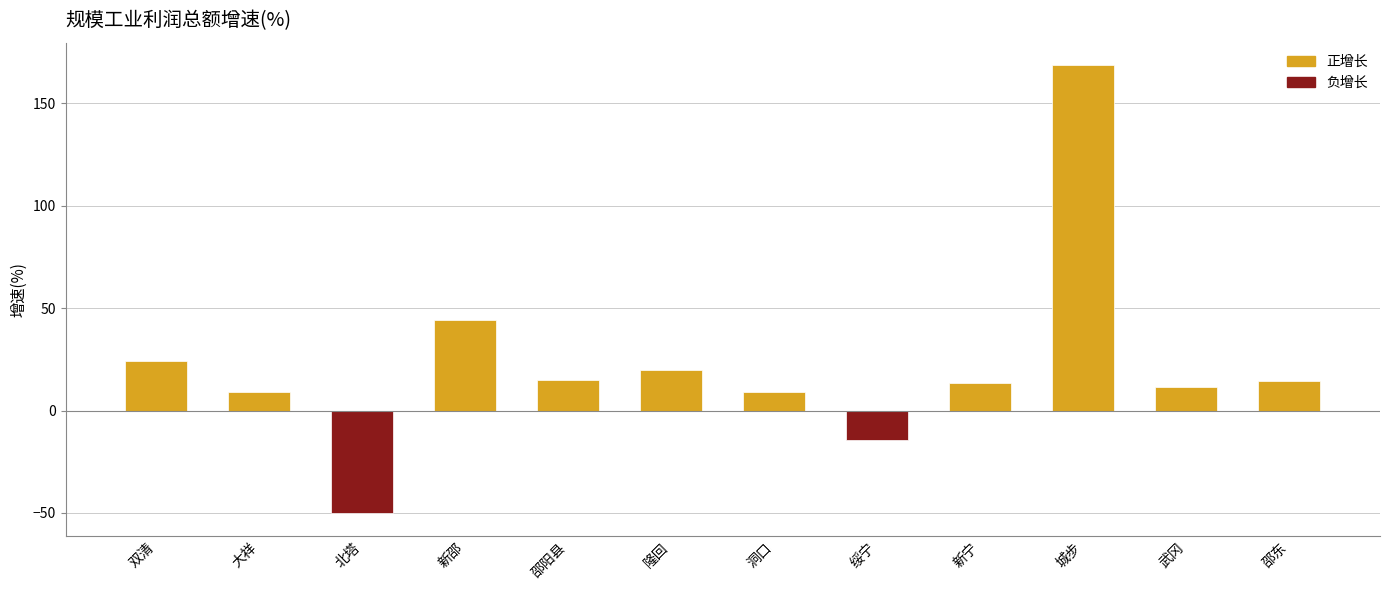

The value at 邵东 is 25.9. True or false?

False